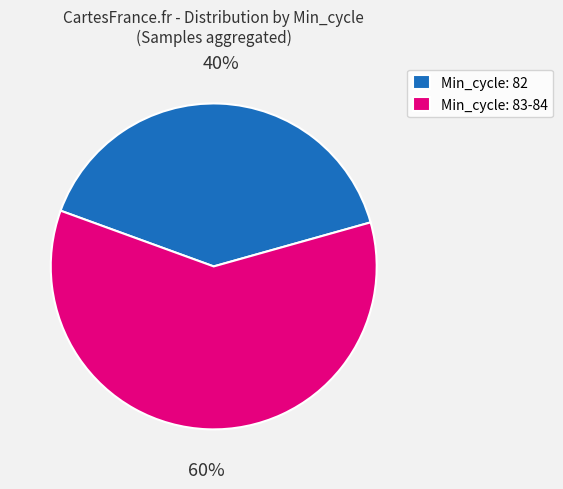

Is there a majority slice in this chart?

Yes